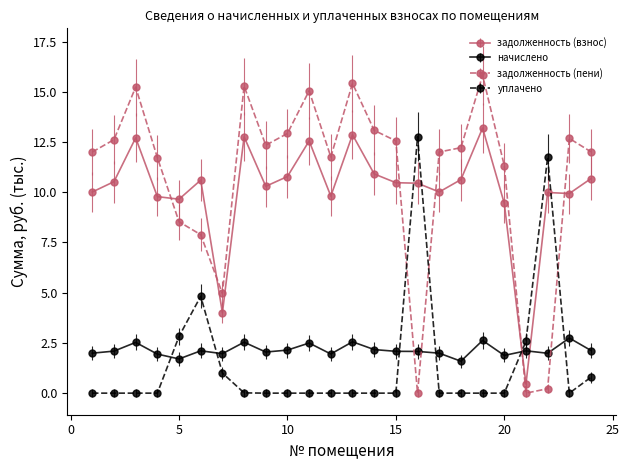

What is the difference between the maximum and minimum values in the начислено series?

1.2